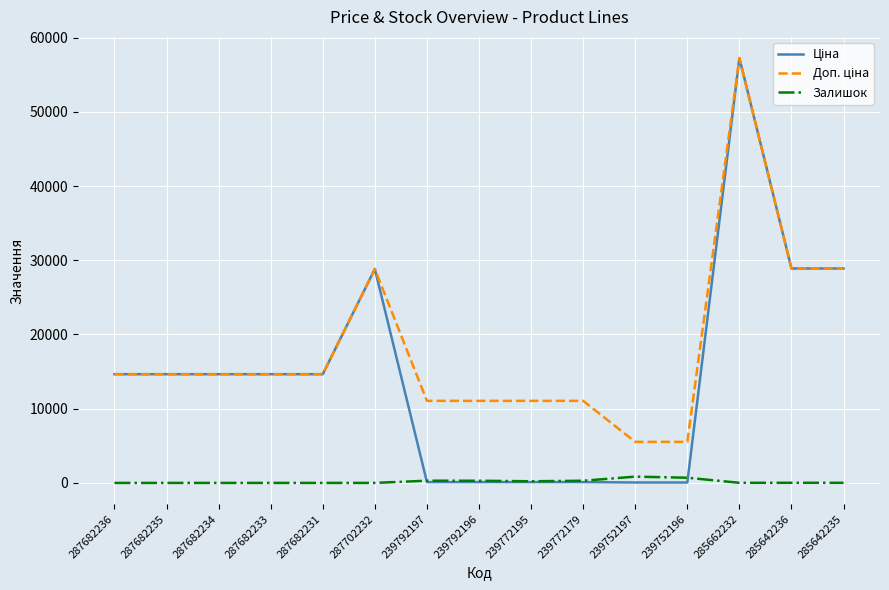

What is the maximum value shown in the chart?

57235.5